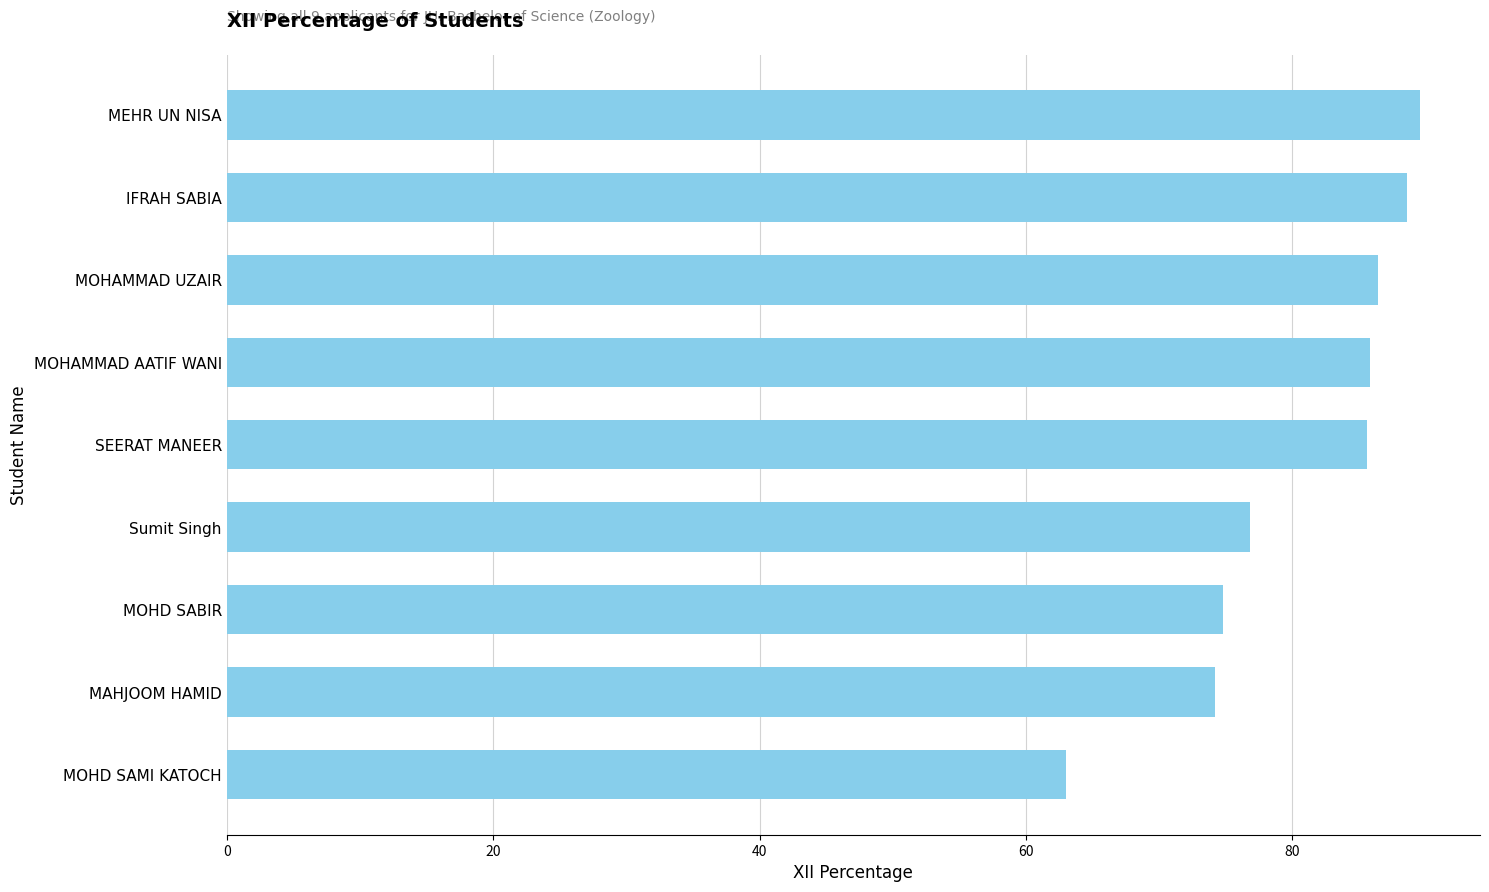

How many data points are above 85?

5